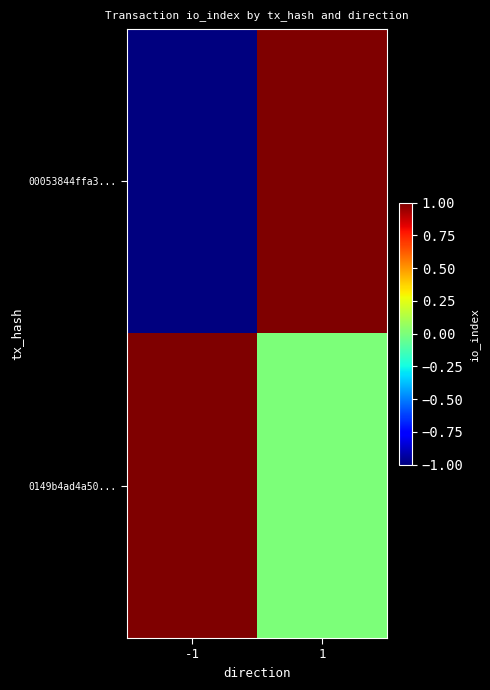

Reading left to right, transcribe all the data shown in this chart.

00053844ffa3...: -1=-1	1=1
0149b4ad4a50...: -1=1	1=0